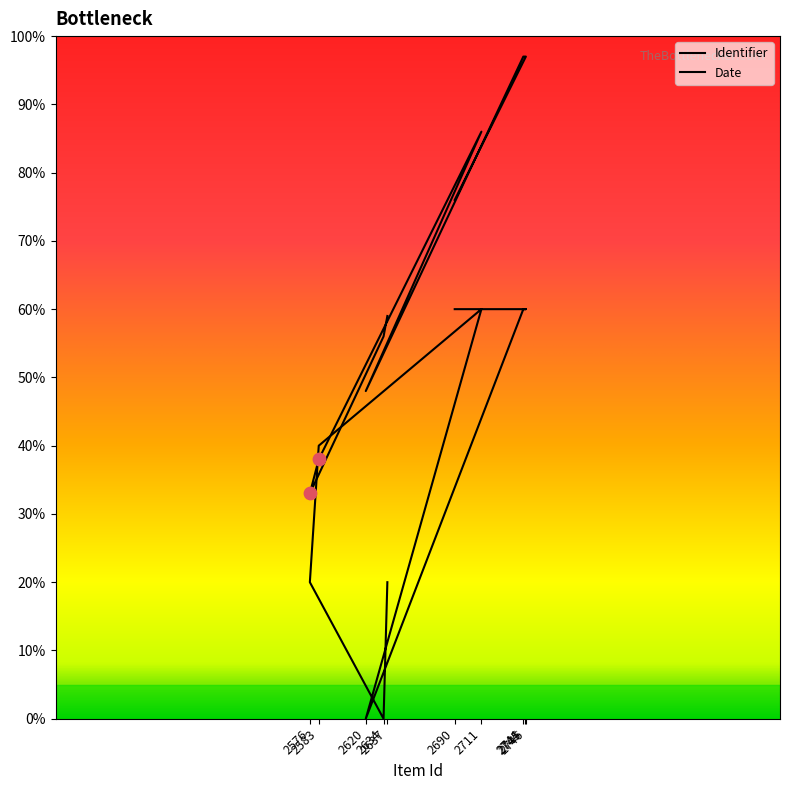

At how many categories does at least one series exceed 78?

4